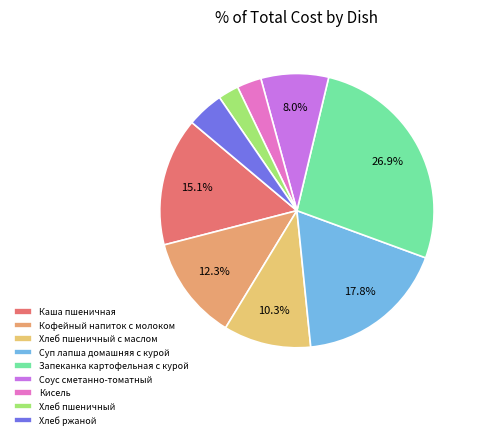

What is the largest slice in the pie chart?

Запеканка картофельная с курой